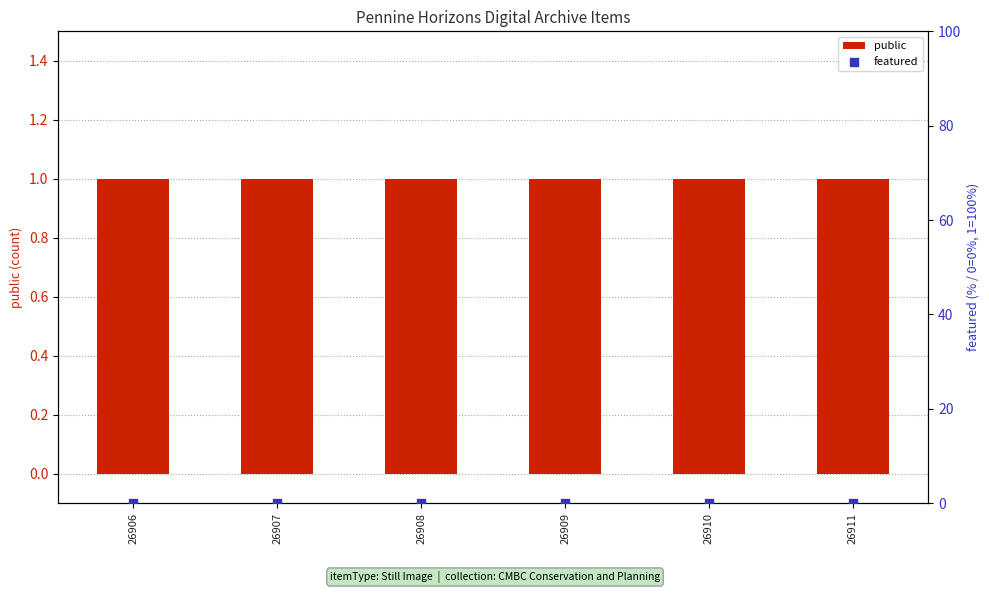

At how many categories does at least one series exceed 0?

6